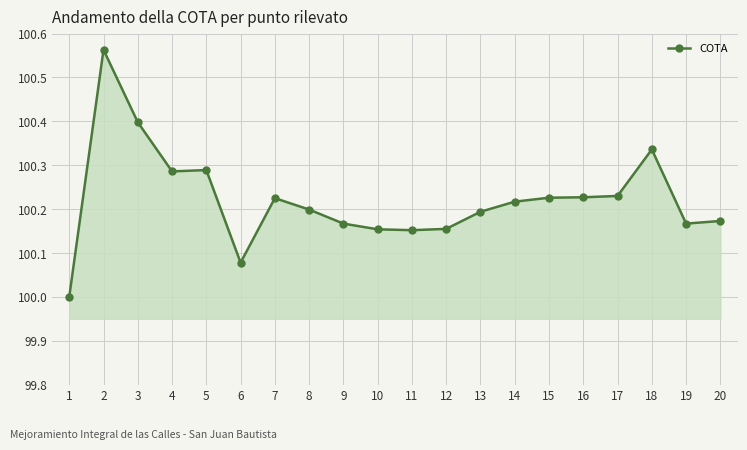

At which label is the value closest to 100?

1